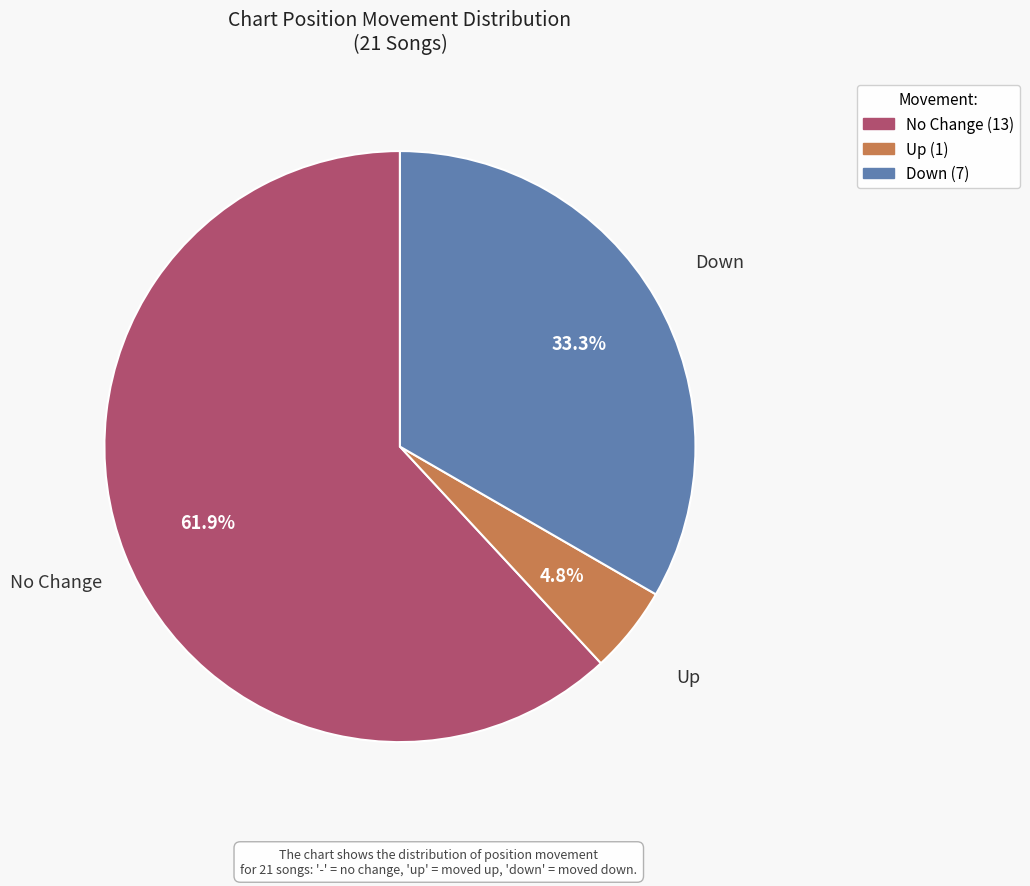

Does any single category account for the majority?

Yes